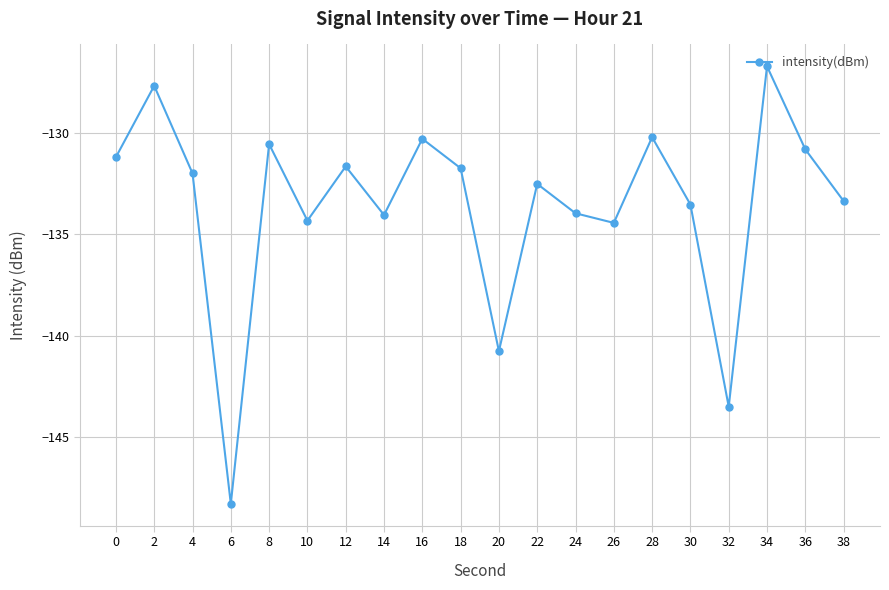

What is the greatest value displayed?

-126.7